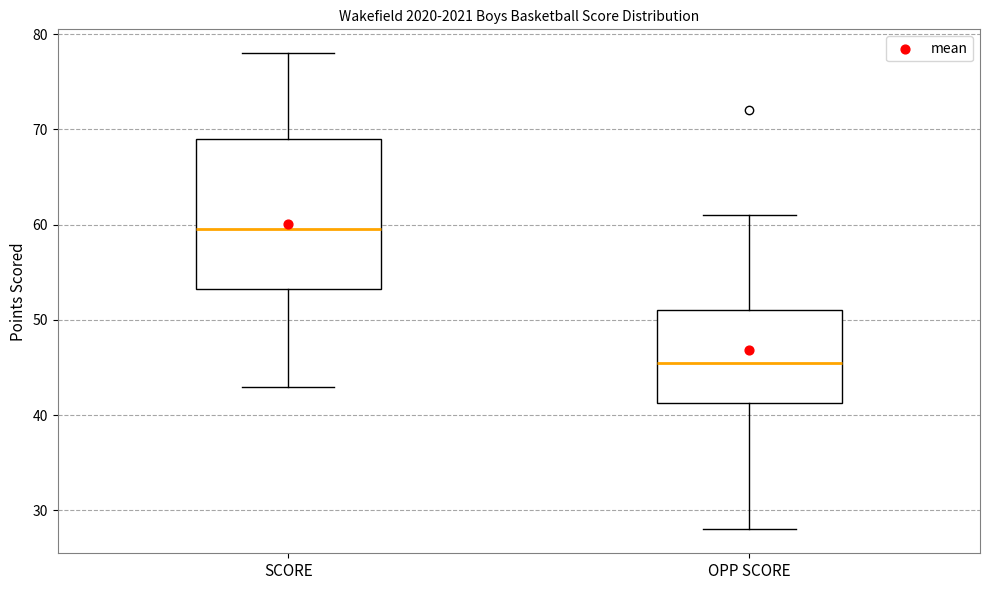

Where does the lower whisker of the box for SCORE end on the y-axis? The values are not printed on the chart, so give them approximately, as read against the axis.

43